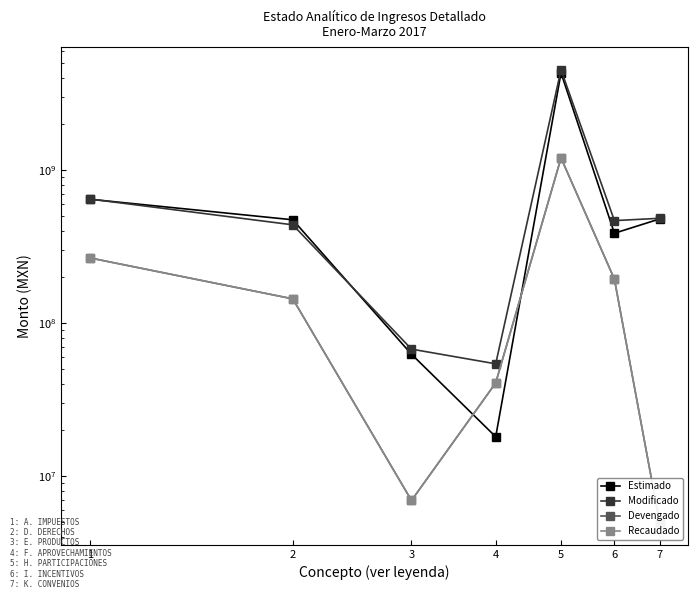

Reading left to right, transcribe all the data shown in this chart.

Estimado: 1=643323000.0	2=472258000.0	3=62518000.0	4=18080000.0	5=4301507000.0	6=385858000.0	7=478000000.0
Modificado: 1=645487673.0	2=437783599.7	3=67527184.4	4=54136325.4	5=4501984752.0	6=466541195.9	7=483000000.0
Devengado: 1=266210928.0	2=143794522.7	3=6935898.4	4=40622225.4	5=1197420964.0	6=193533098.9	7=5000000.0
Recaudado: 1=266210928.0	2=143794522.7	3=6933254.2	4=40622225.4	5=1197420964.0	6=193533098.9	7=5000000.0